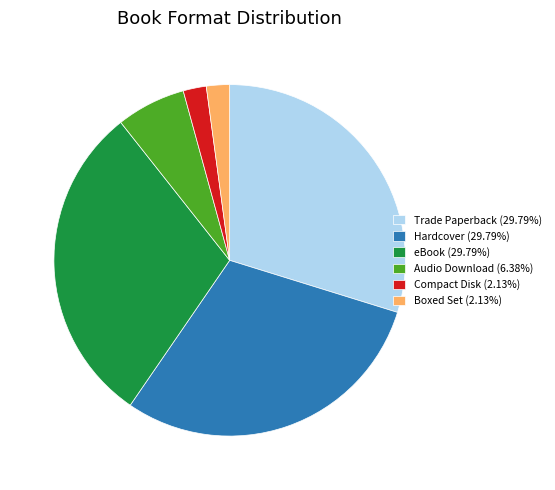

Is Audio Download (6.38%) the majority of the pie?

No